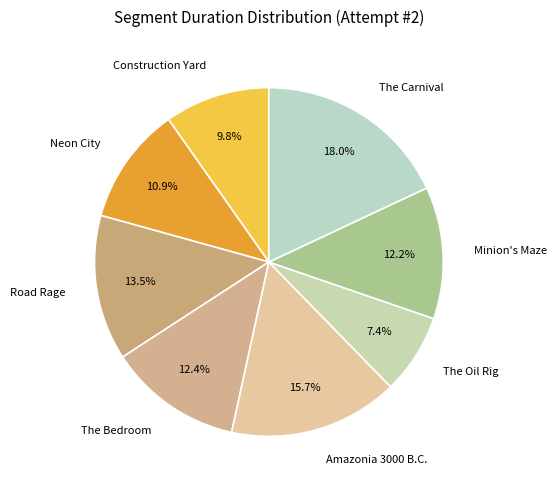

What is the smallest slice in the pie chart?

The Oil Rig